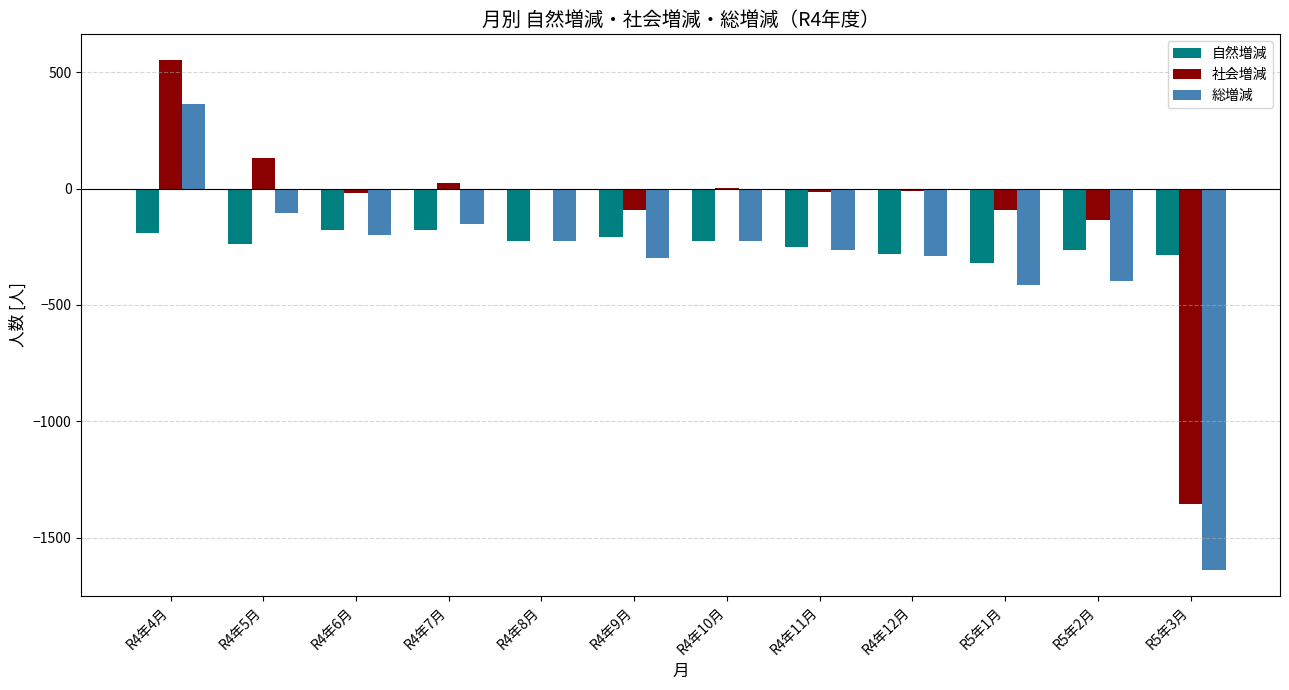

Between R4年4月 and R4年12月, which series saw the biggest shift?

総増減